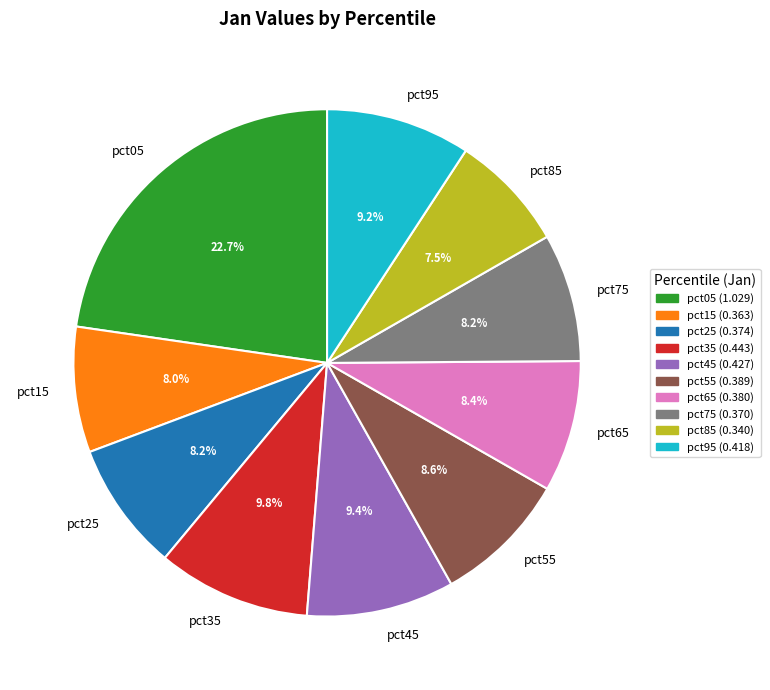

Combined, do pct35 and pct25 account for over 50%?

No